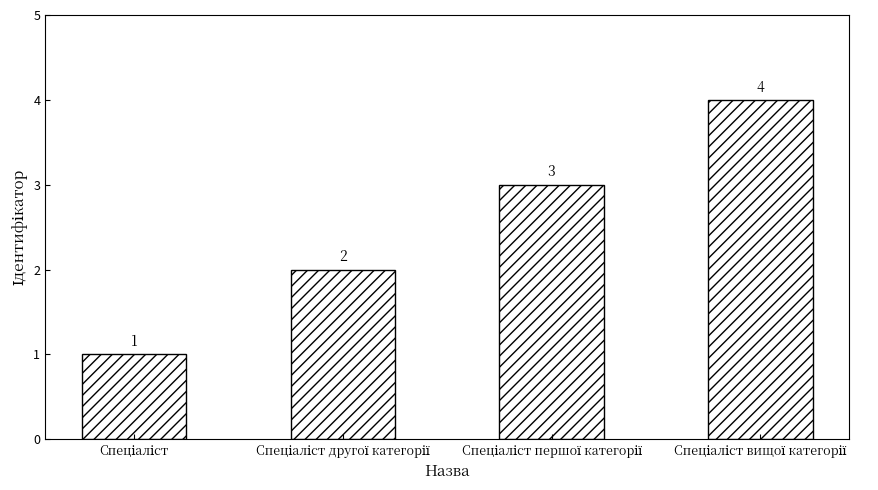

What is the value of the 4th bar from the left?

4